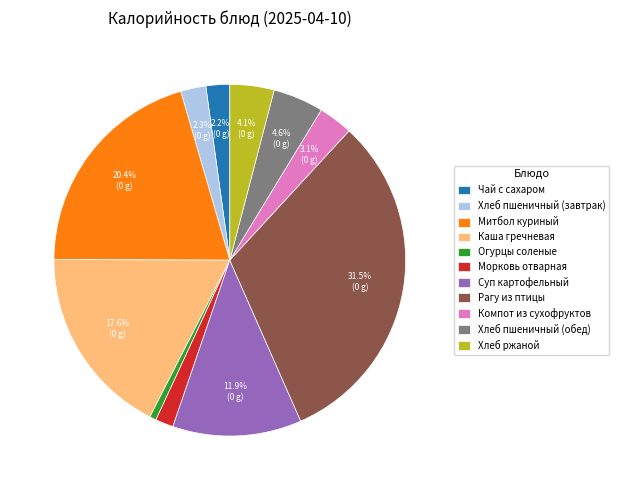

Does Хлеб пшеничный (обед) represent more than half of the total?

No